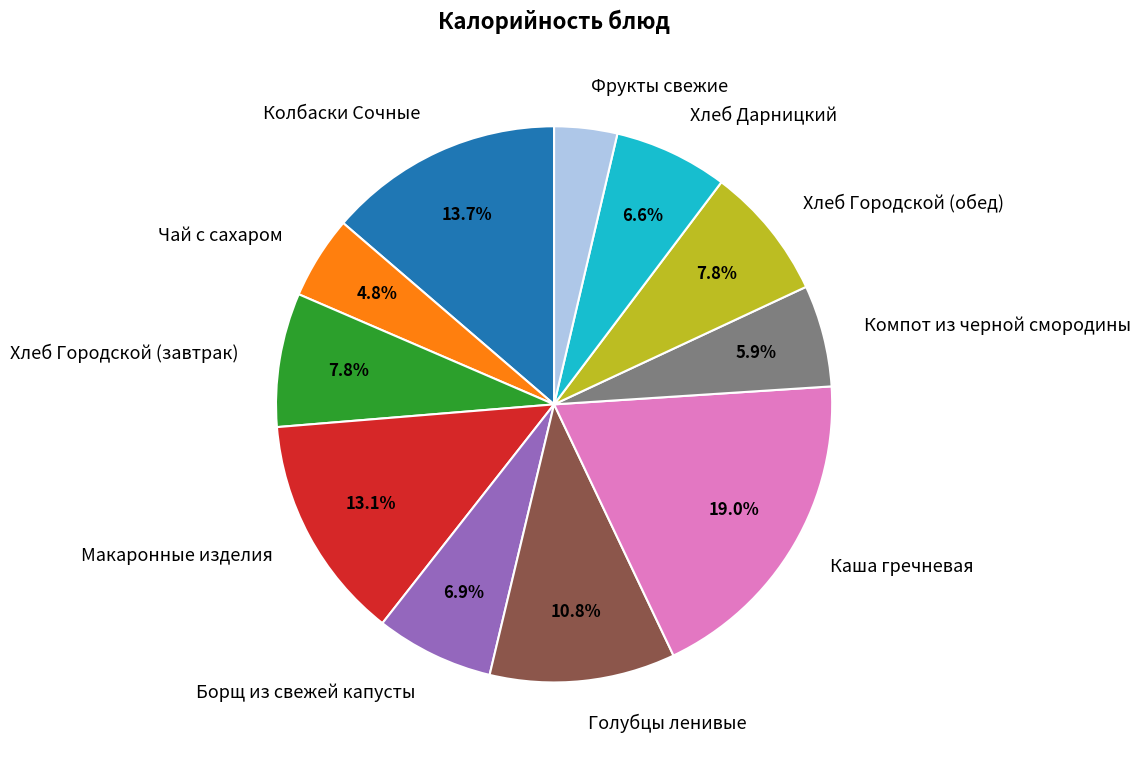

What percentage is the Хлеб Дарницкий slice, to the nearest percent?

7%